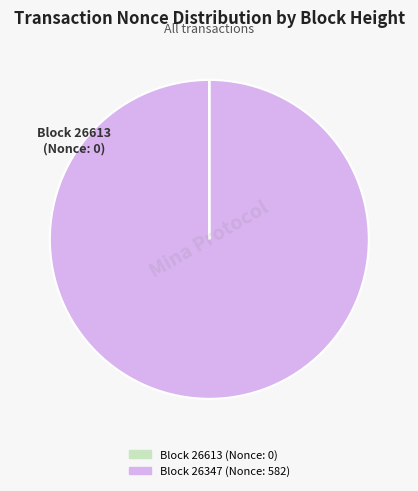

To the nearest percent, what is the difference between the largest and smallest slice percentages?

100%